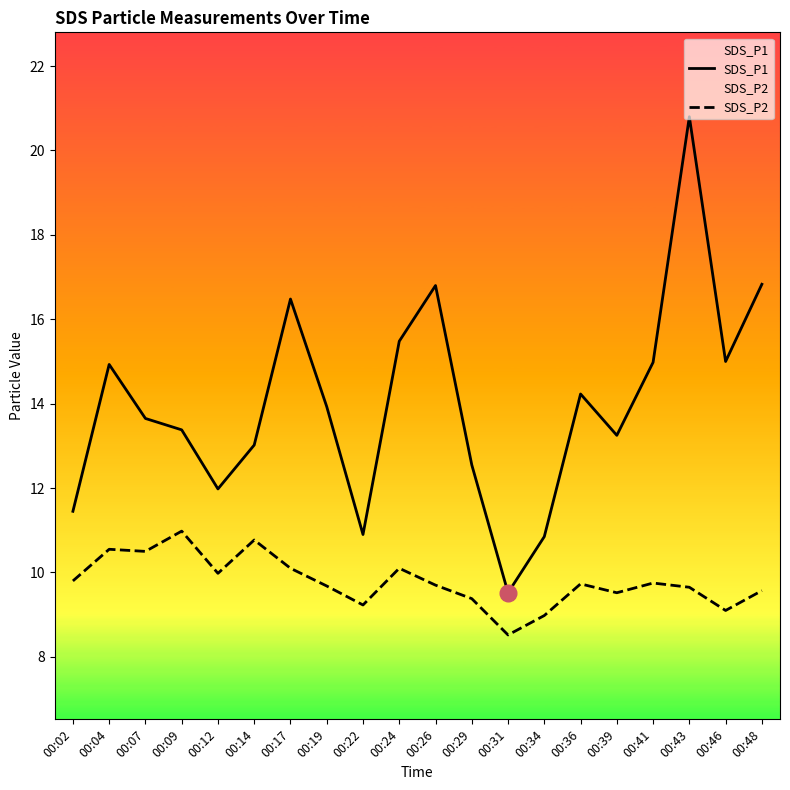

Which series has the largest total across all categories?

SDS_P1